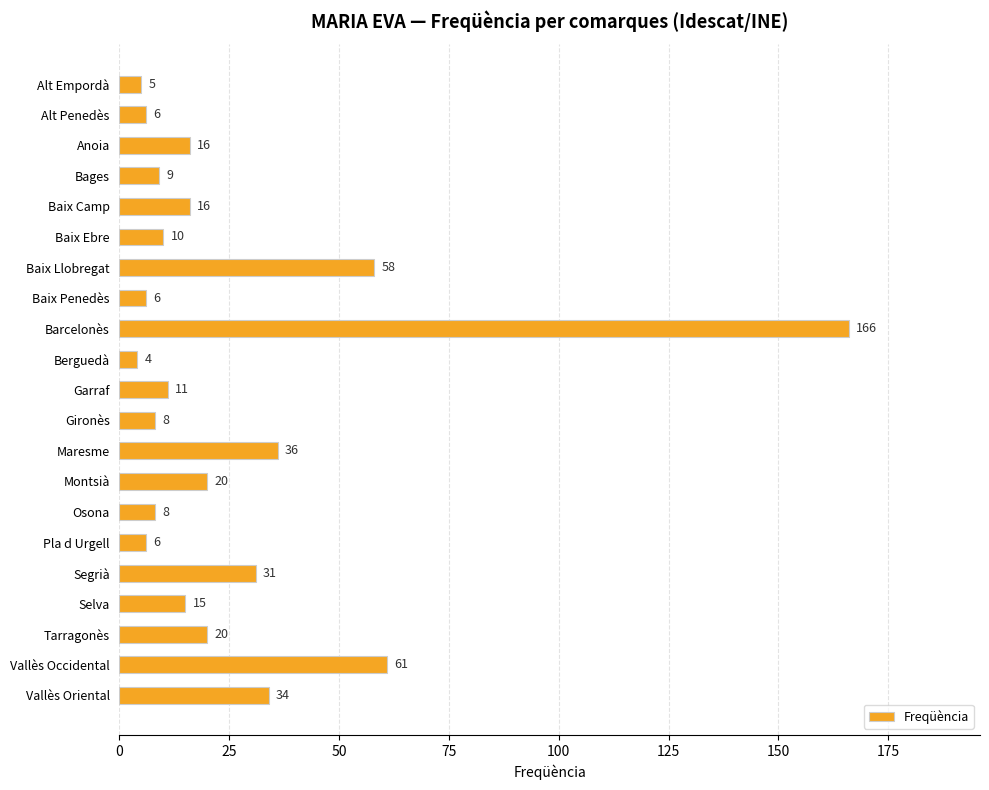

Count the number of categories in the chart.

21